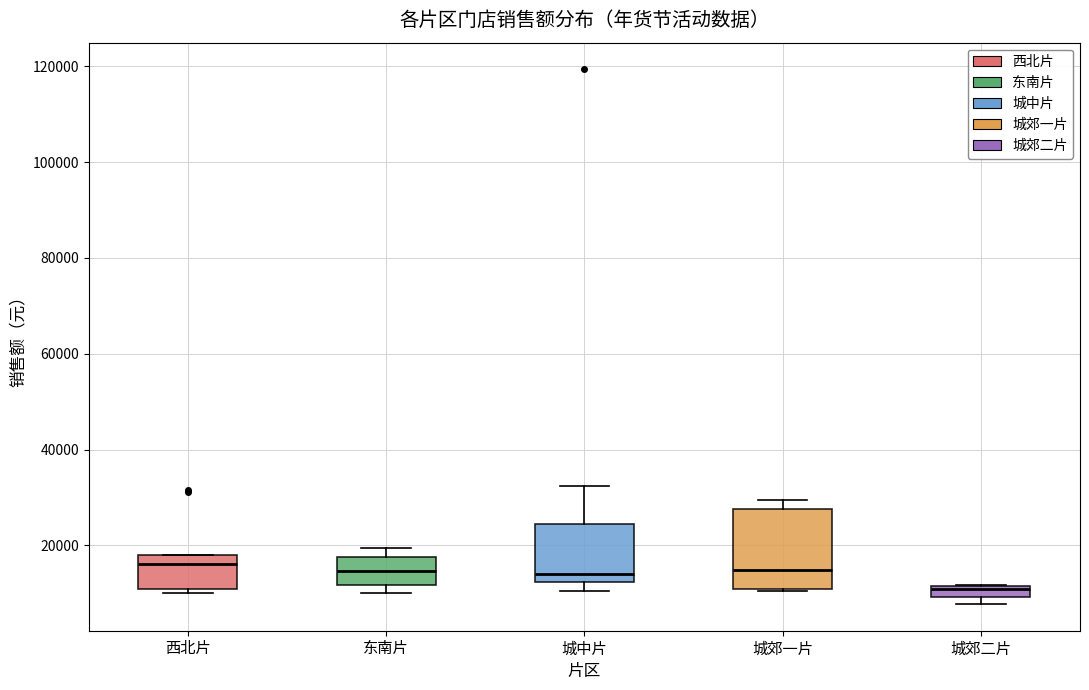

Which box's median line is the lowest?

城郊二片